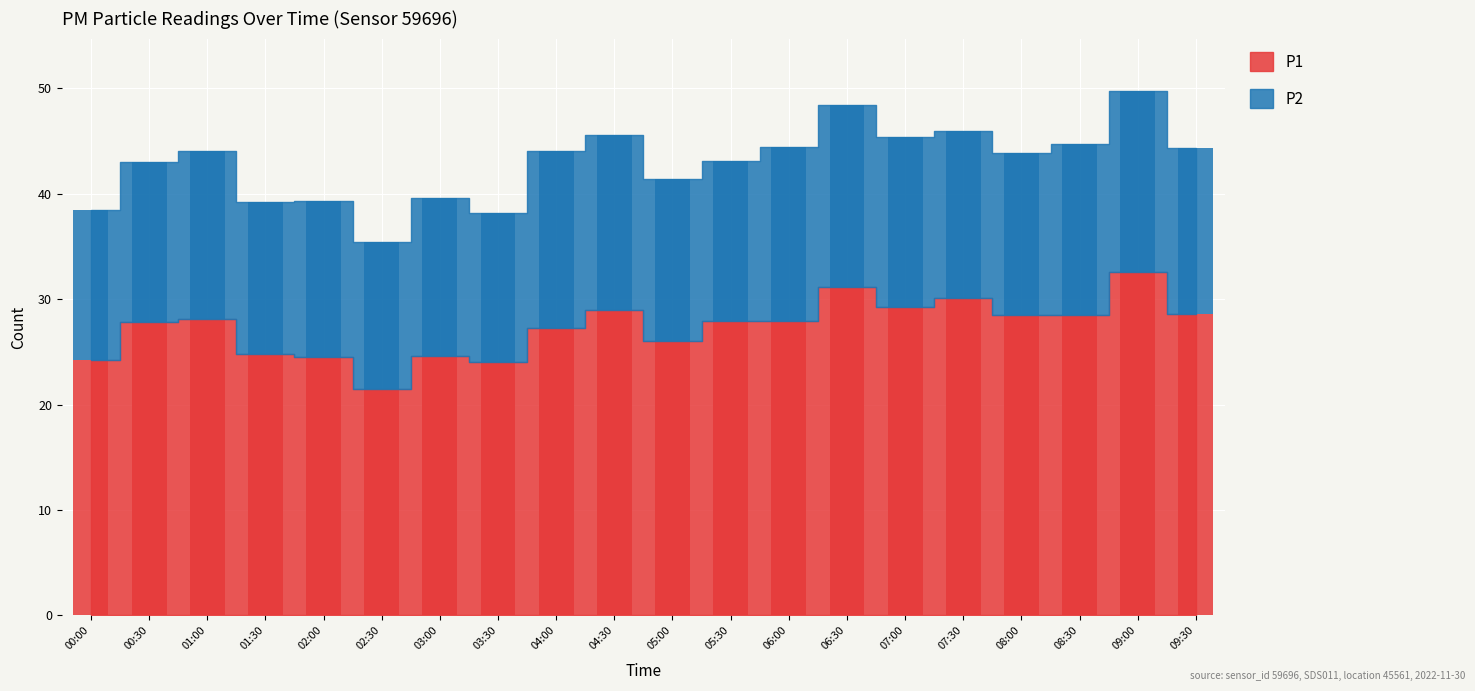

What is the label of the 7th bar from the right?

06:30